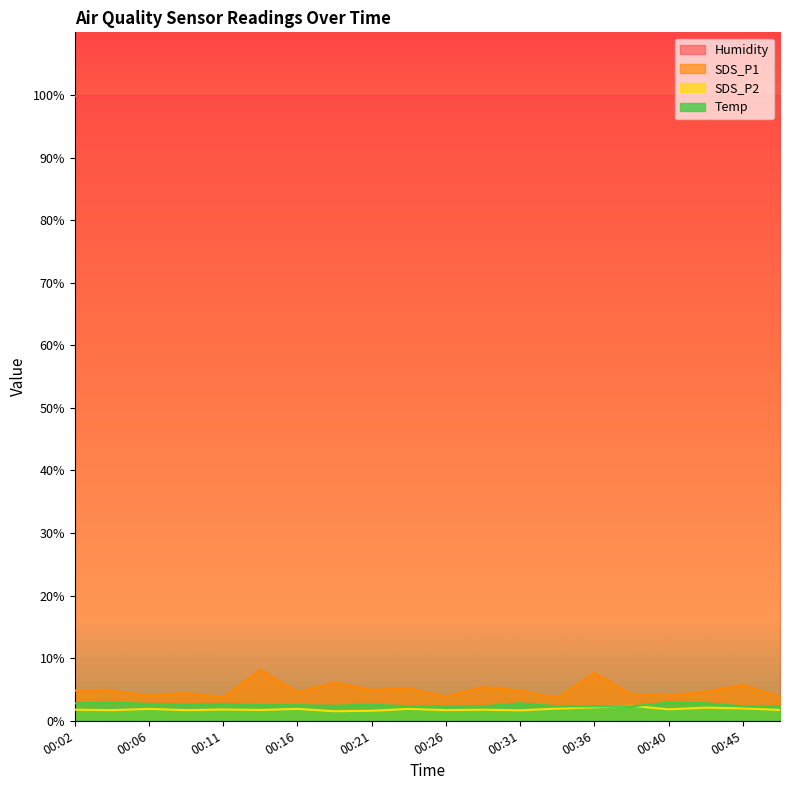

What is the total value across all series at 00:40?

108.7